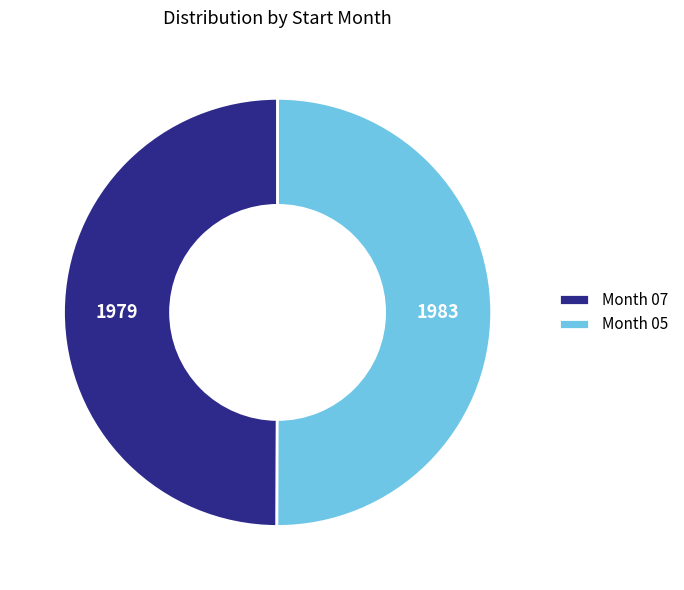

What is the ratio of the value at Month 05 to the value at Month 07?

1.0